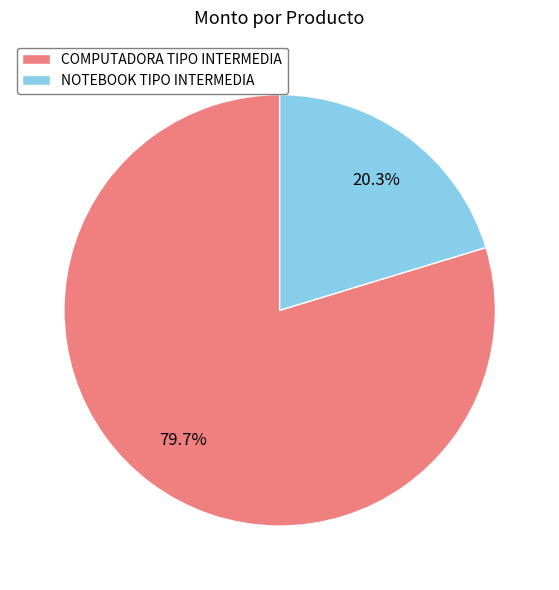

To the nearest percent, what is the difference between the COMPUTADORA TIPO INTERMEDIA and NOTEBOOK TIPO INTERMEDIA slice percentages?

59%